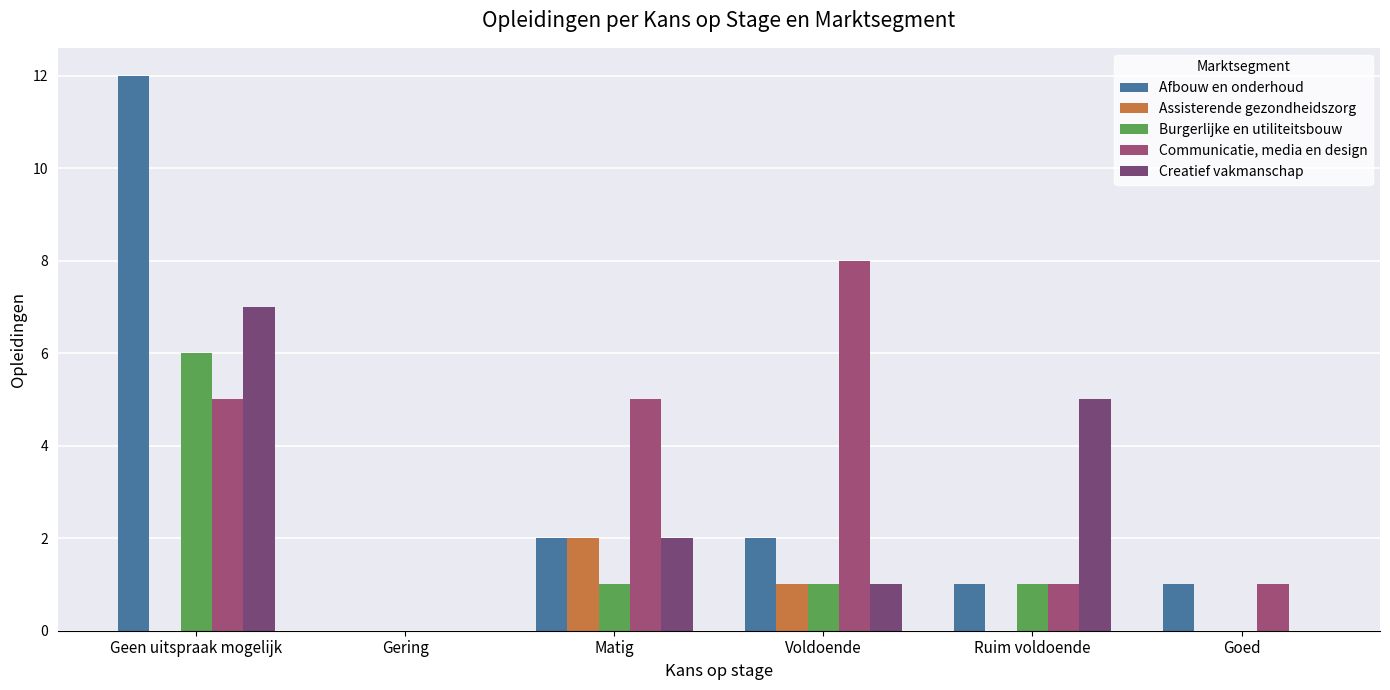

At which category does the chart reach its peak across all series?

Geen uitspraak mogelijk